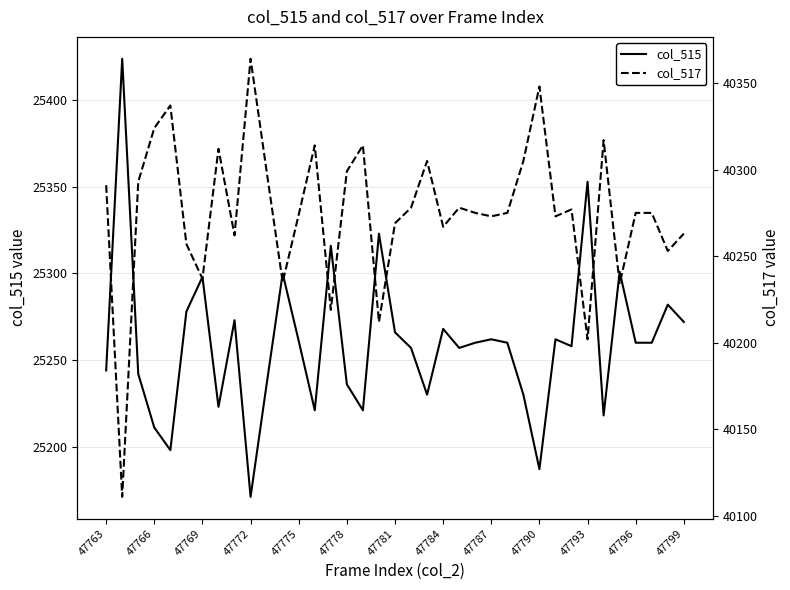

True or false: col_517 and col_515 intersect in this chart.

False